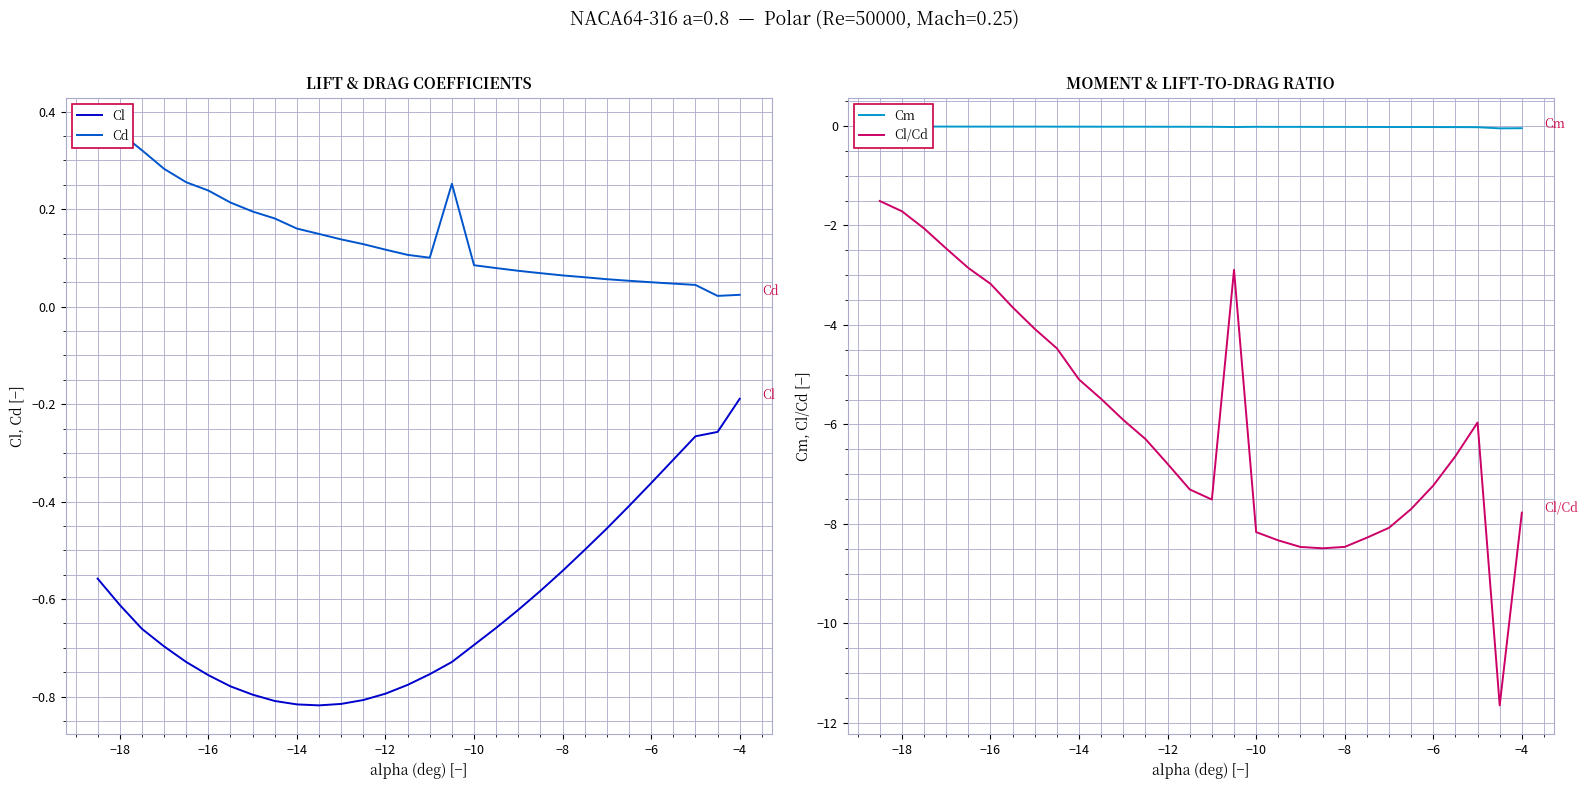

Does the chart have visible grid lines?

Yes